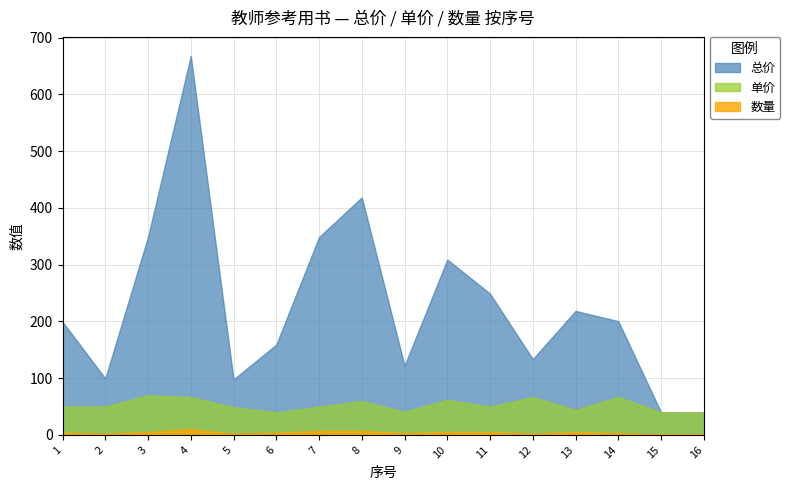

What is the sum of all 单价 values?

843.7